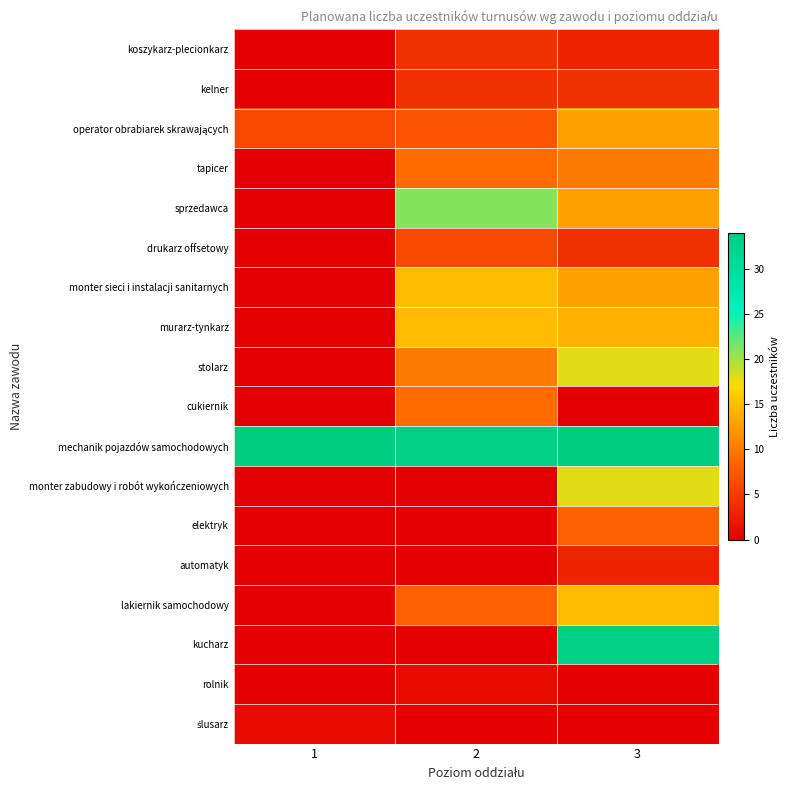

At which category is the sum across all series the highest?

3